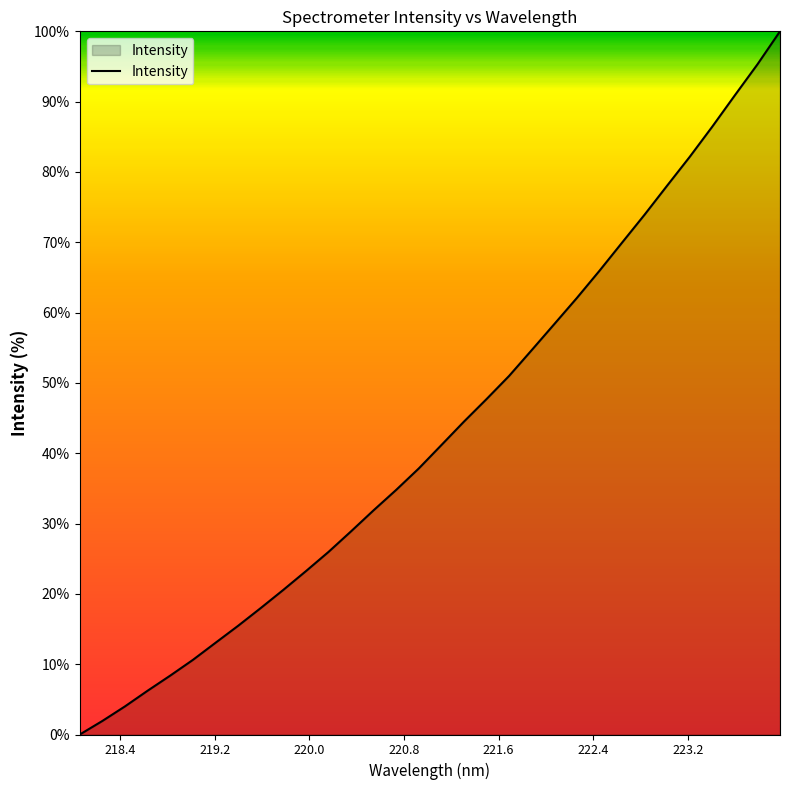

What is the difference between the maximum and minimum values?

100.0